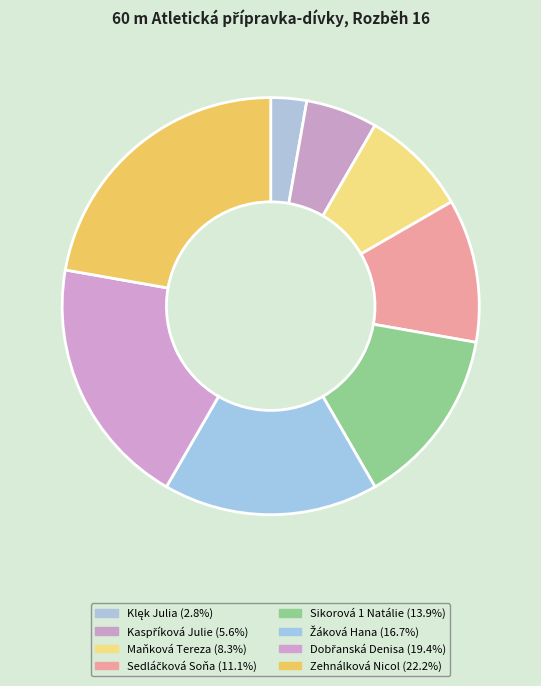

To the nearest percent, what percentage of the pie is Dobřanská Denisa?

19%